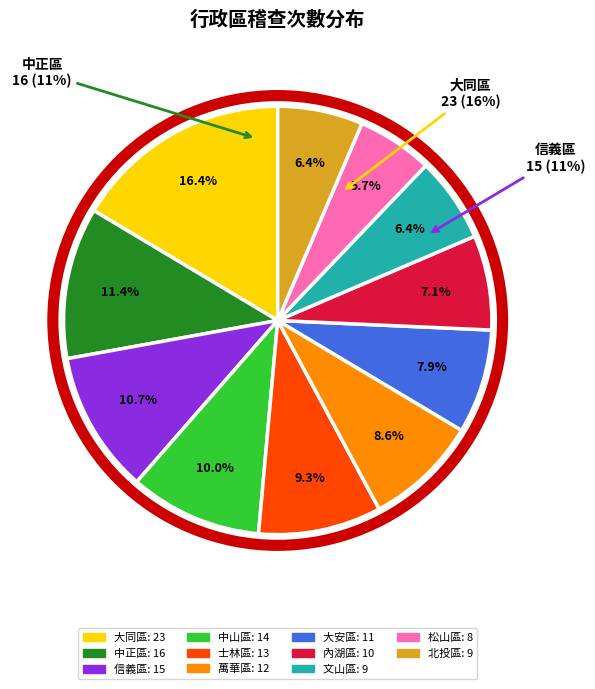

To the nearest percent, what percentage of the pie is 士林區?

9%